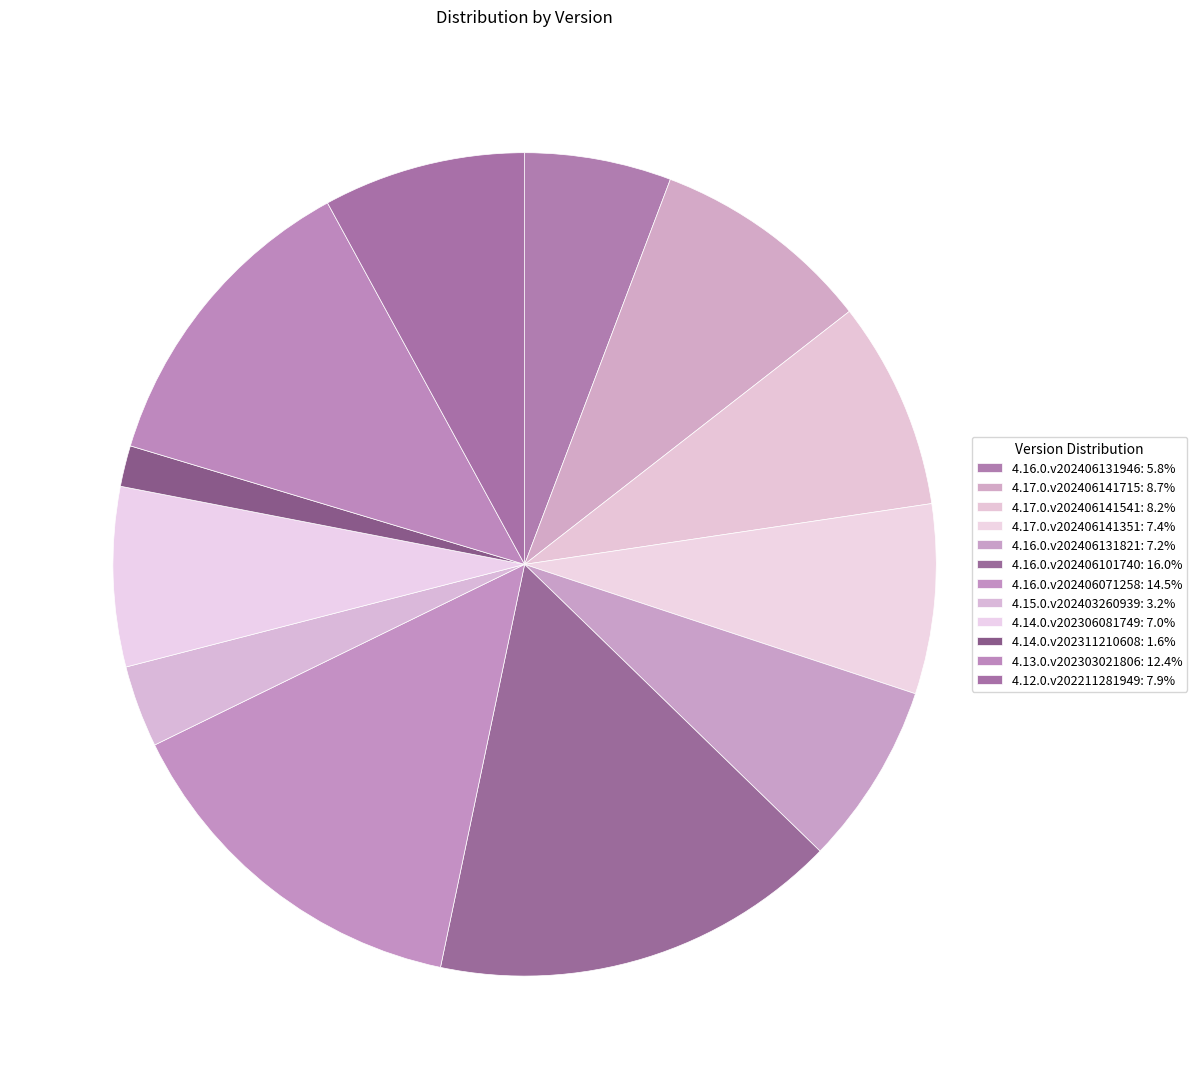

To the nearest percent, what portion does 4.16.0.v202406101740 represent?

16%